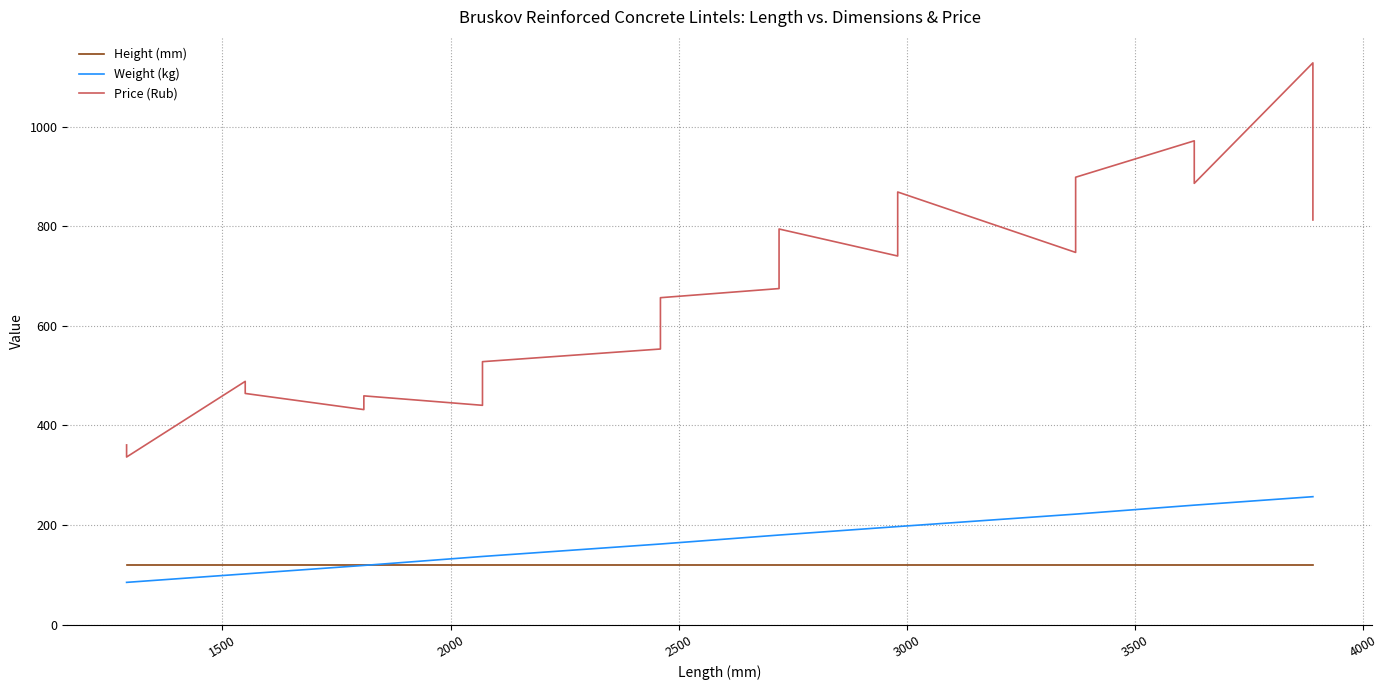

The value of Height (mm) at 1500 is 211.7. True or false?

False